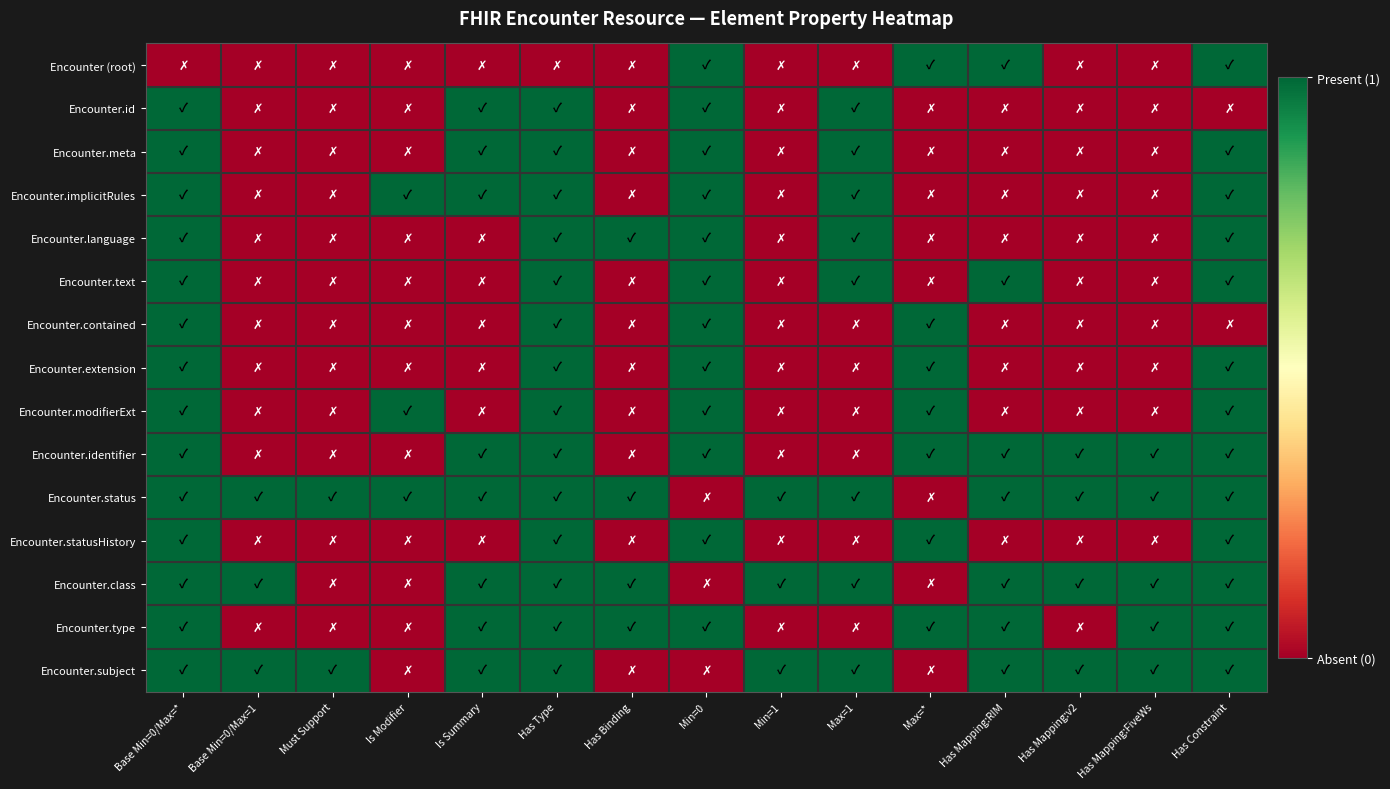

Which series has the largest total across all categories?

Encounter.status